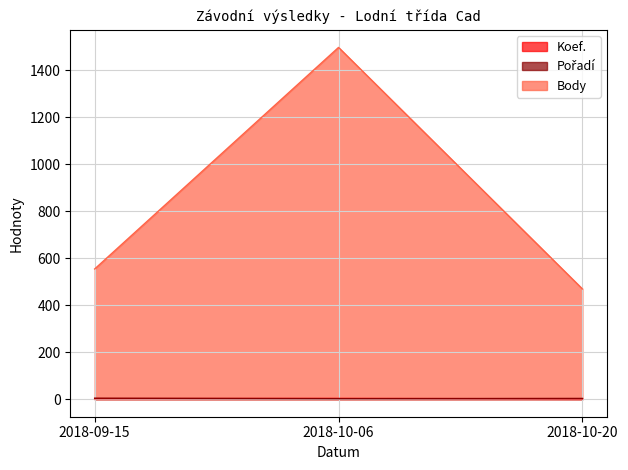

Which series has the widest spread of values?

Body